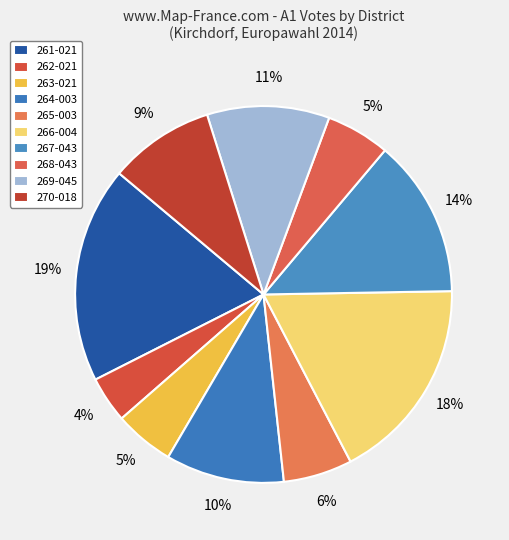

What percentage is the 269-045 slice, to the nearest percent?

11%